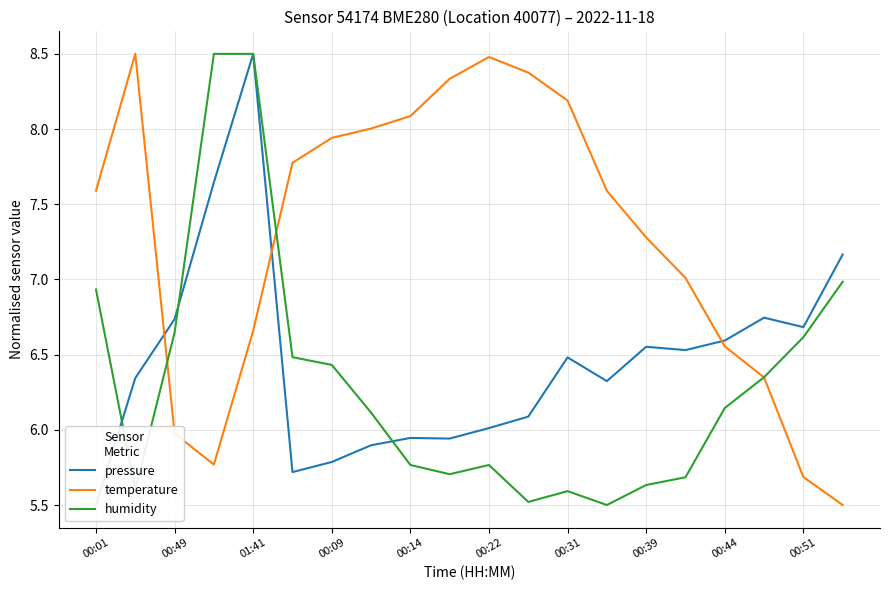

The value of temperature at 00:22 is 2.3. True or false?

False